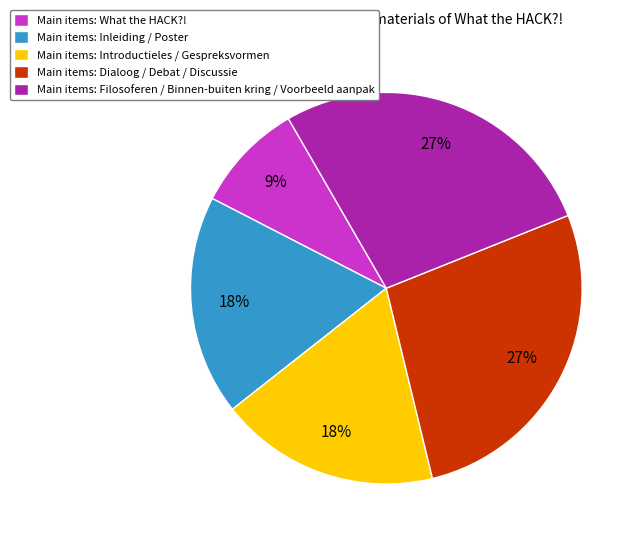

Which category has the smallest portion of the pie?

Main items: What the HACK?!